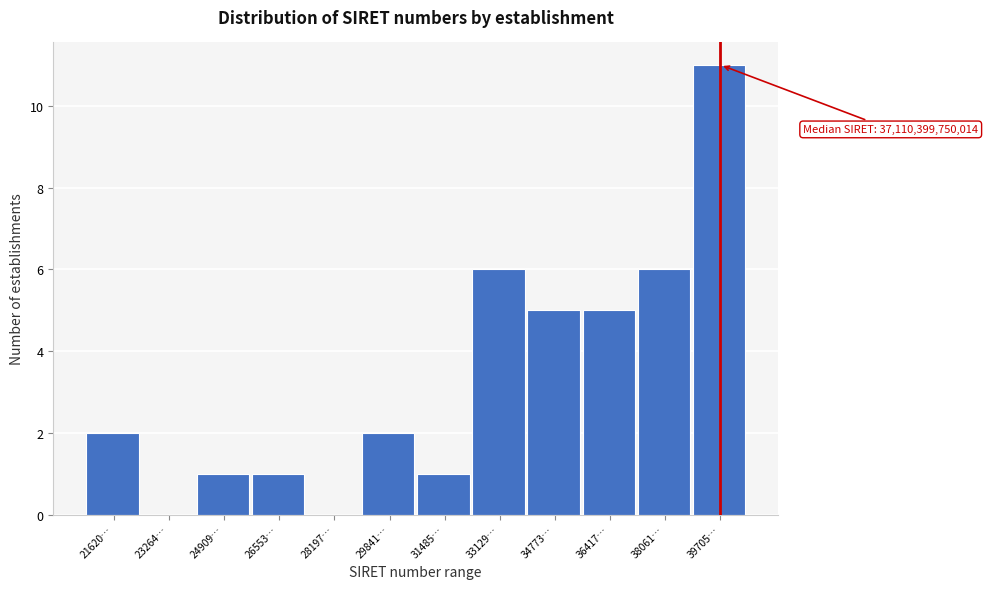

Reading right to left, extract all data points from this chart.

39705…=11	38061…=6	36417…=5	34773…=5	33129…=6	31485…=1	29841…=2	28197…=0	26553…=1	24909…=1	23264…=0	21620…=2